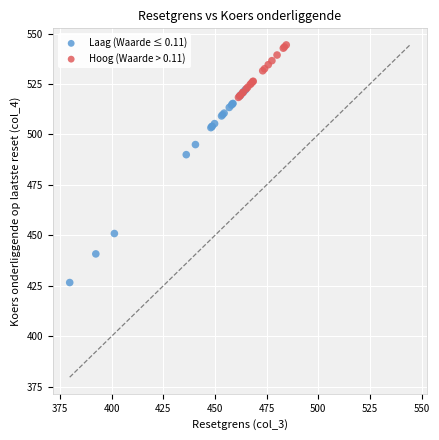

What are all the series names shown in the legend?

Laag (Waarde ≤ 0.11), Hoog (Waarde > 0.11)